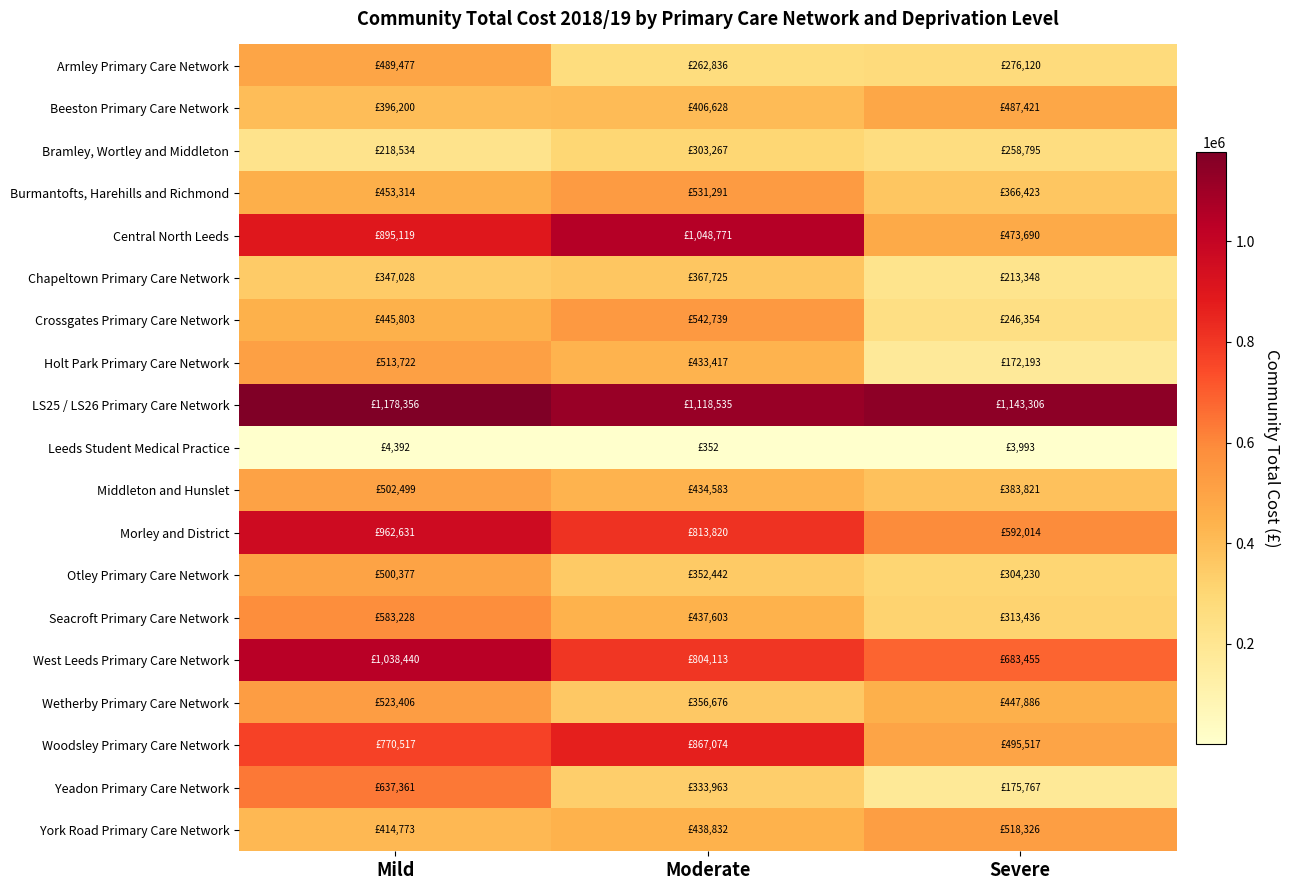

Rank the series at Severe from highest to lowest value.

LS25 / LS26 Primary Care Network, West Leeds Primary Care Network, Morley and District, York Road Primary Care Network, Woodsley Primary Care Network, Beeston Primary Care Network, Central North Leeds, Wetherby Primary Care Network, Middleton and Hunslet, Burmantofts, Harehills and Richmond, Seacroft Primary Care Network, Otley Primary Care Network, Armley Primary Care Network, Bramley, Wortley and Middleton, Crossgates Primary Care Network, Chapeltown Primary Care Network, Yeadon Primary Care Network, Holt Park Primary Care Network, Leeds Student Medical Practice